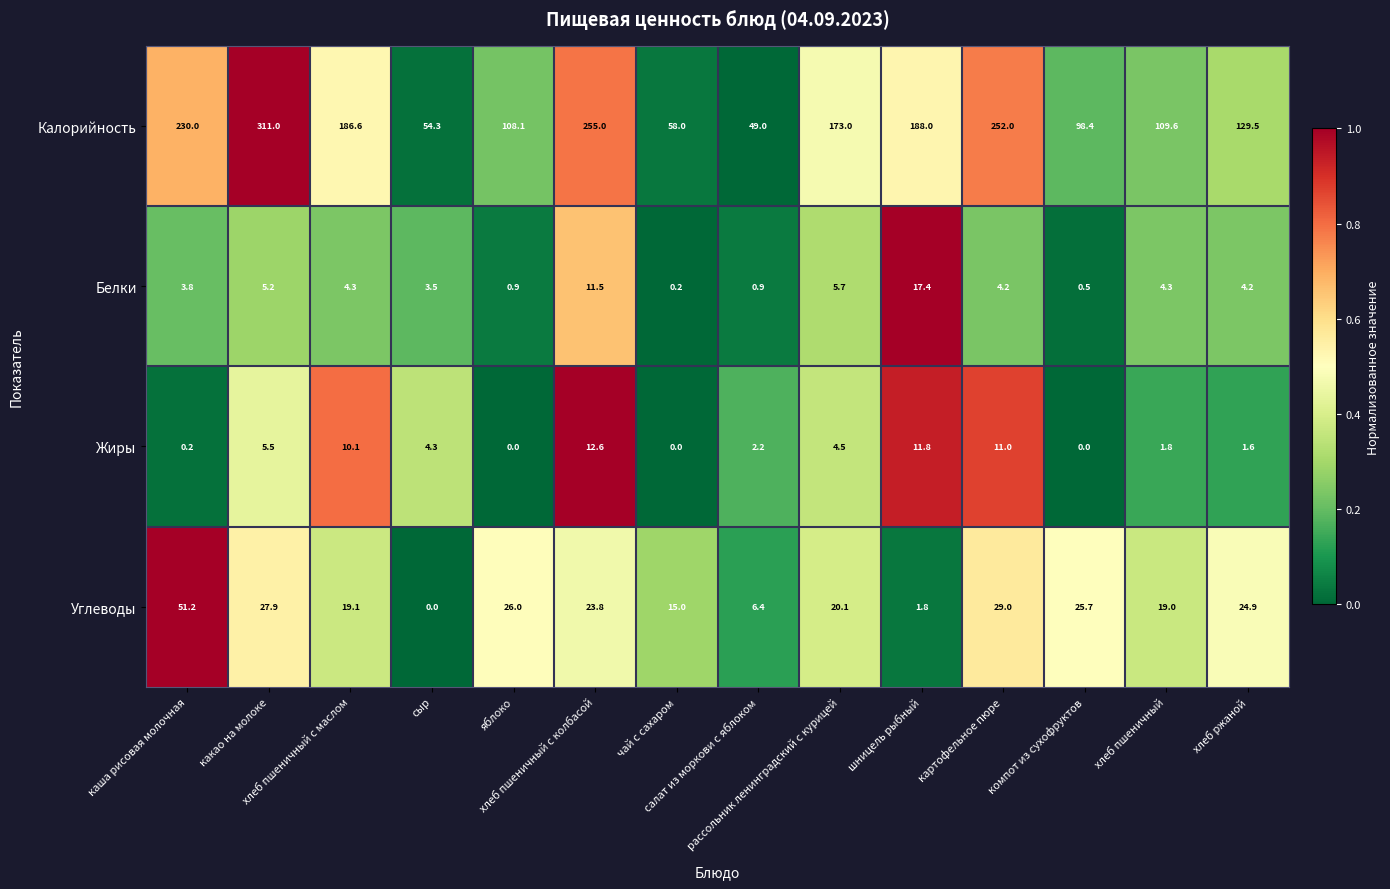

At рассольник ленинградский с курицей, list the series in order from largest to smallest.

Калорийность, Углеводы, Белки, Жиры